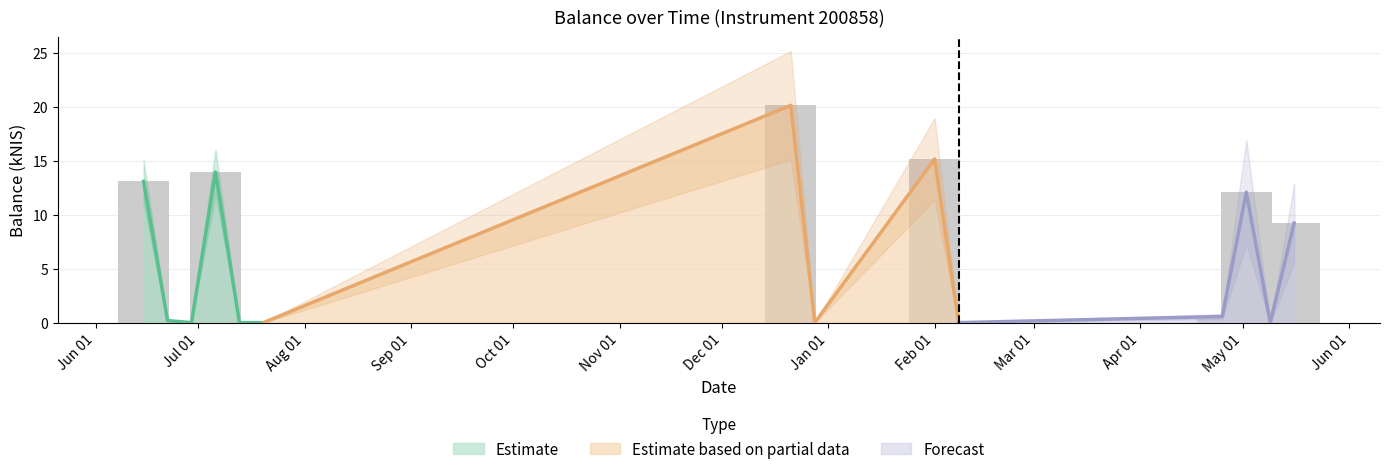

Rank the categories by value from highest to lowest.

2023-12-21, 2024-02-01, 2023-07-06, 2023-06-15, 2024-05-02, 2024-05-16, 2024-04-25, 2023-06-22, 2023-06-29, 2023-07-13, 2023-07-20, 2023-12-28, 2024-02-08, 2024-05-09